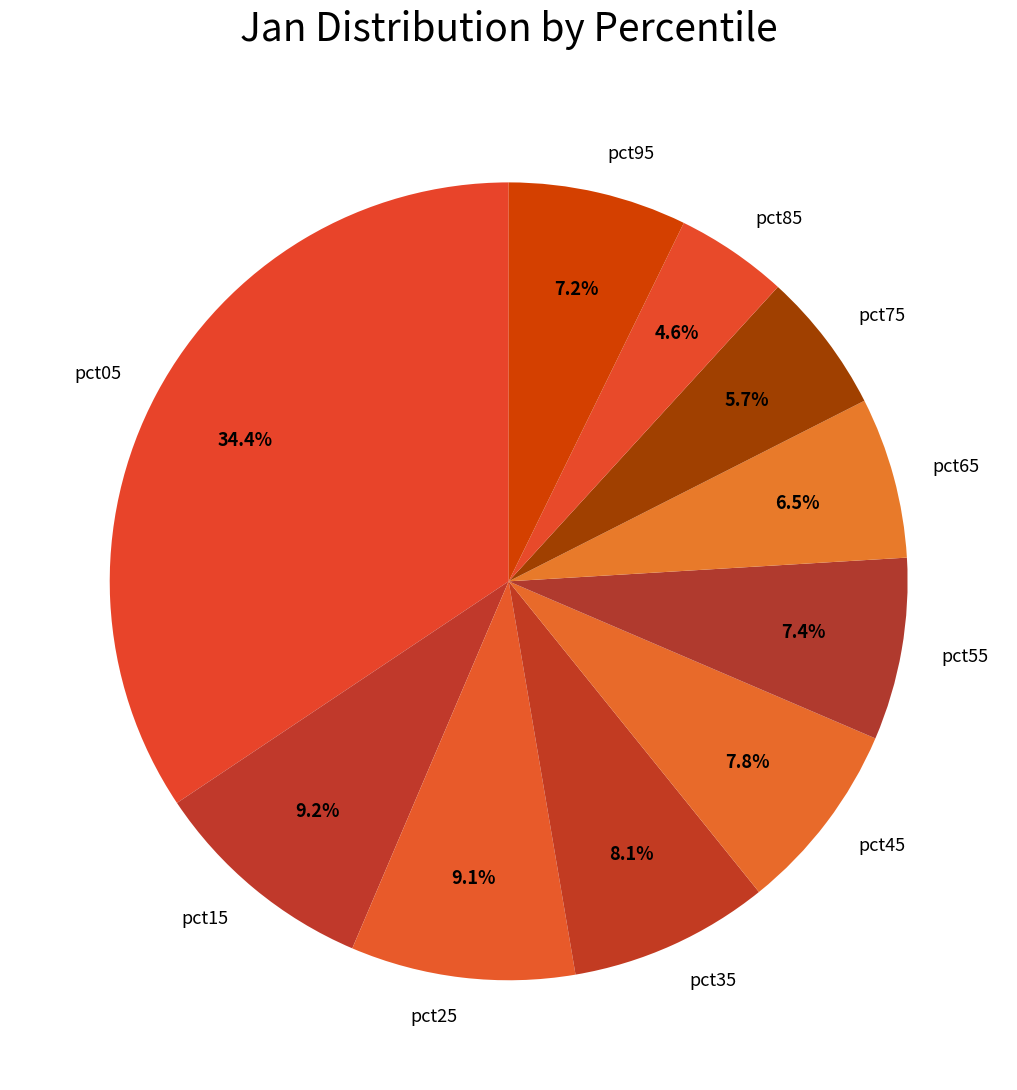

Does pct85 represent more than half of the total?

No